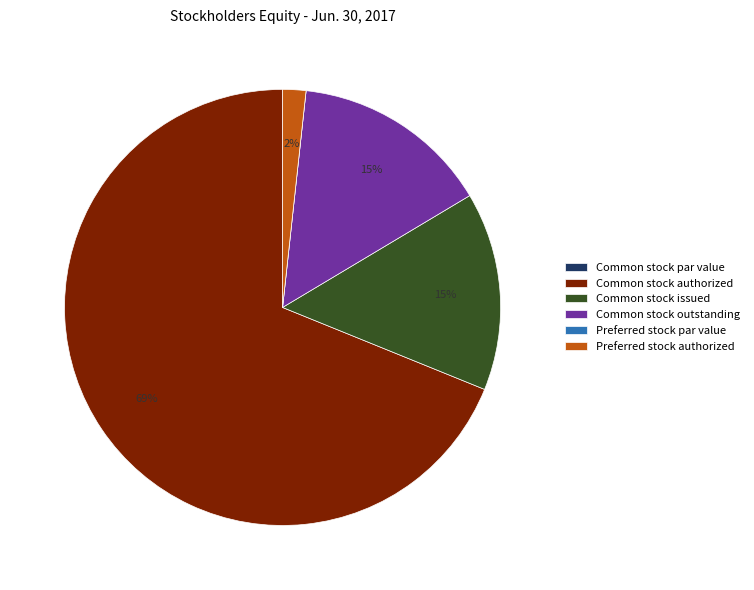

Is Common stock authorized the majority of the pie?

Yes